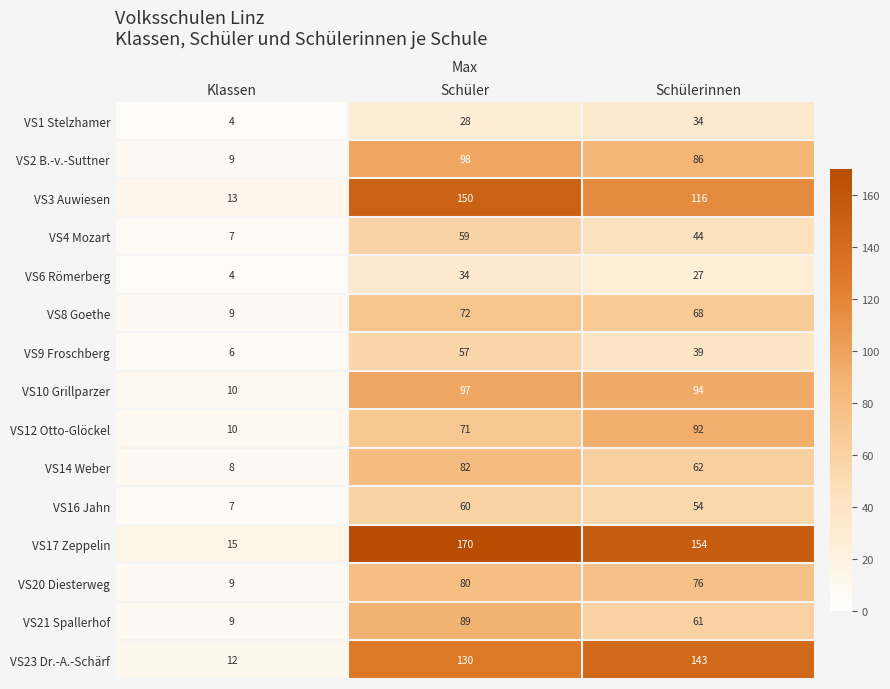

Is it true that VS9 Froschberg equals 11 at Klassen?

False